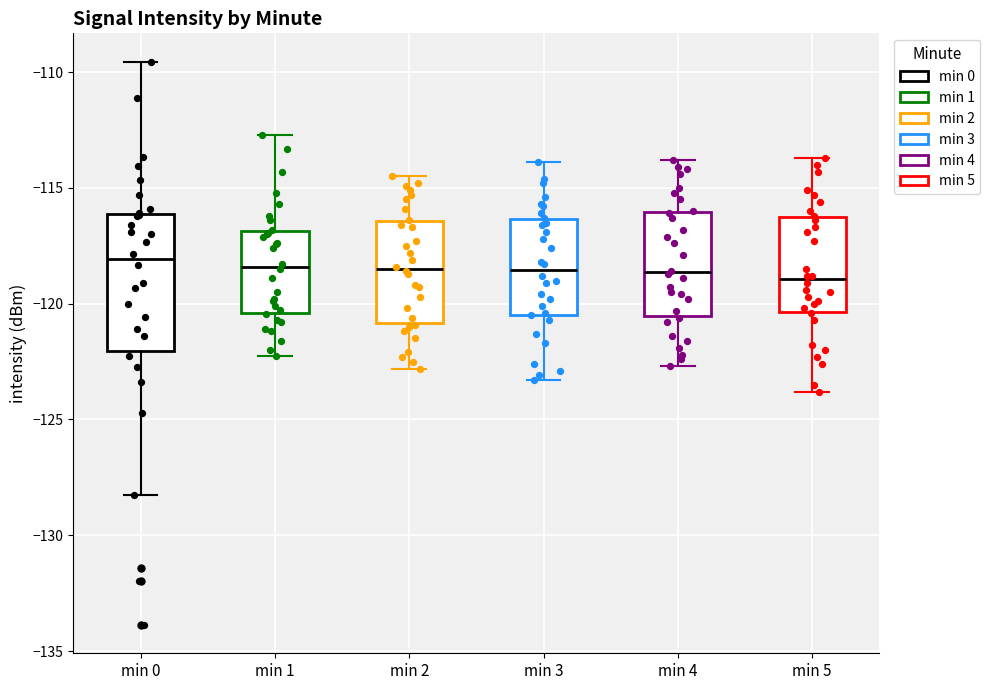

Reading left to right, transcribe this box plot: for each box, give where its median line is, the range the box spans, and where its two whiskers end, as read against the y-axis. The values are not printed on the chart, so give them approximately, as read against the axis.

min 0: median -118.0, box -122.0 to -116.0, whiskers -128.5 to -109.5
min 1: median -118.5, box -120.5 to -117.0, whiskers -122.0 to -112.5
min 2: median -118.5, box -121.0 to -116.5, whiskers -123.0 to -114.5
min 3: median -118.5, box -120.5 to -116.5, whiskers -123.5 to -114.0
min 4: median -118.5, box -120.5 to -116.0, whiskers -122.5 to -114.0
min 5: median -119.0, box -120.5 to -116.0, whiskers -124.0 to -113.5